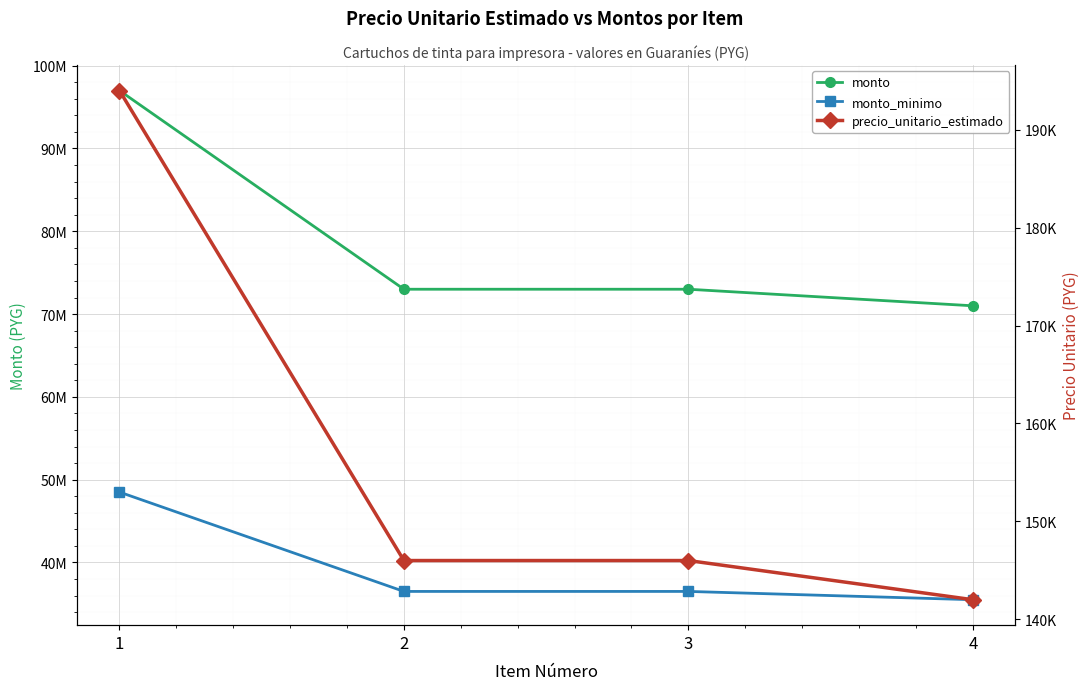

True or false: monto_minimo and monto cross at least once.

False